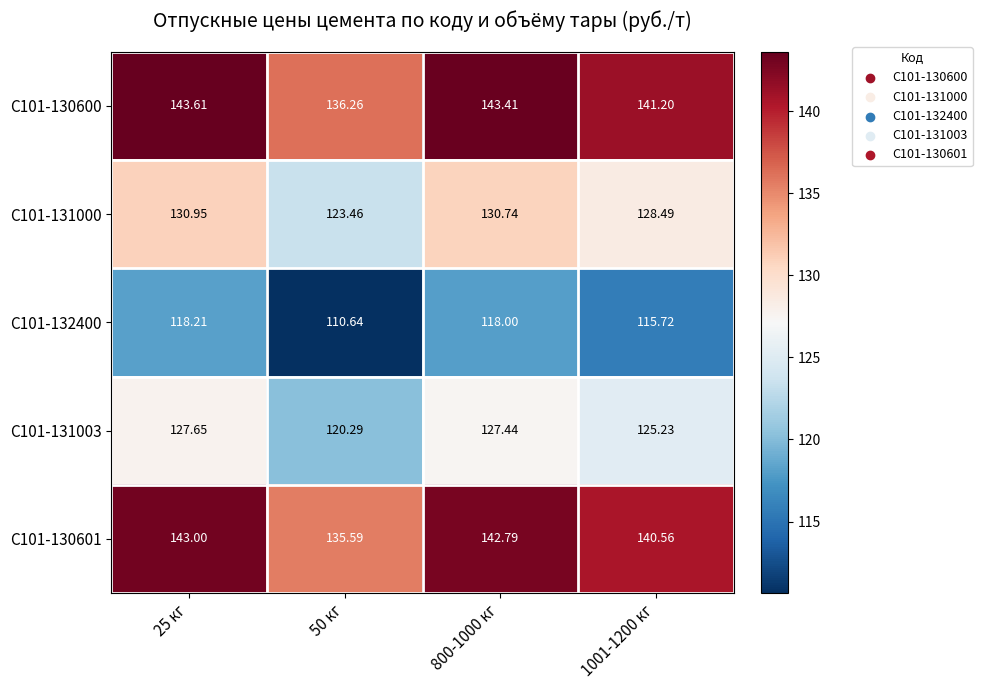

Which category has the lowest value across all series?

50 кг